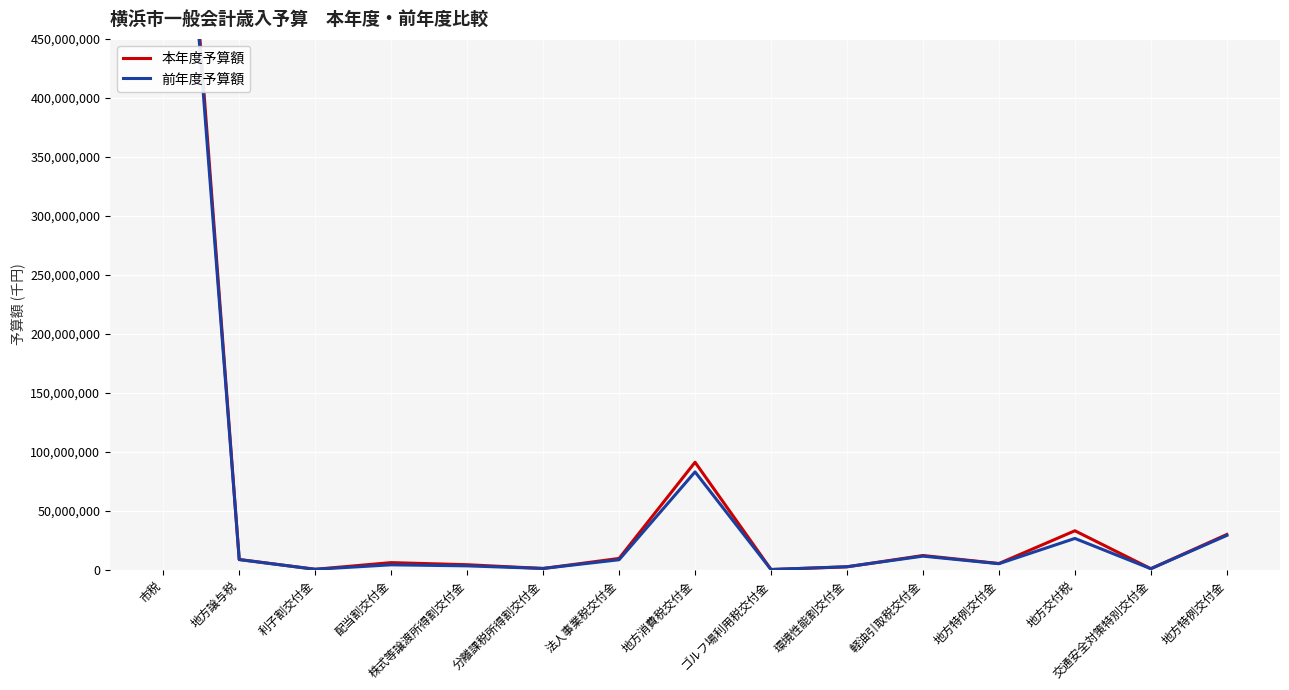

Between ゴルフ場利用税交付金 and 地方特例交付金, which series saw the biggest shift?

本年度予算額